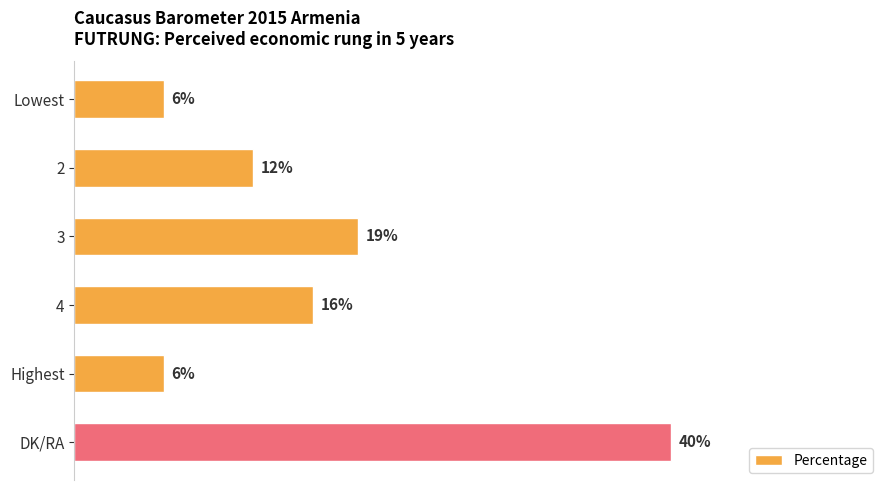

What is the label of the 6th bar from the bottom?

Lowest